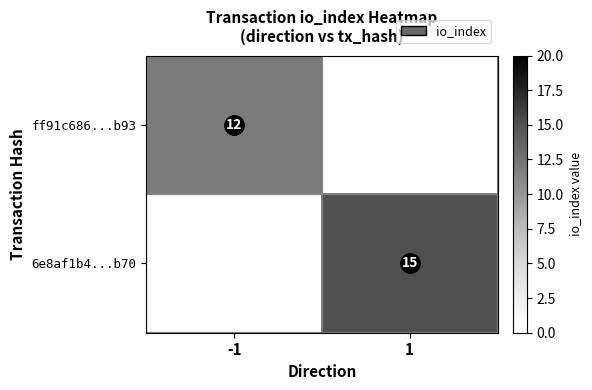

How many categories are shown in the chart?

2